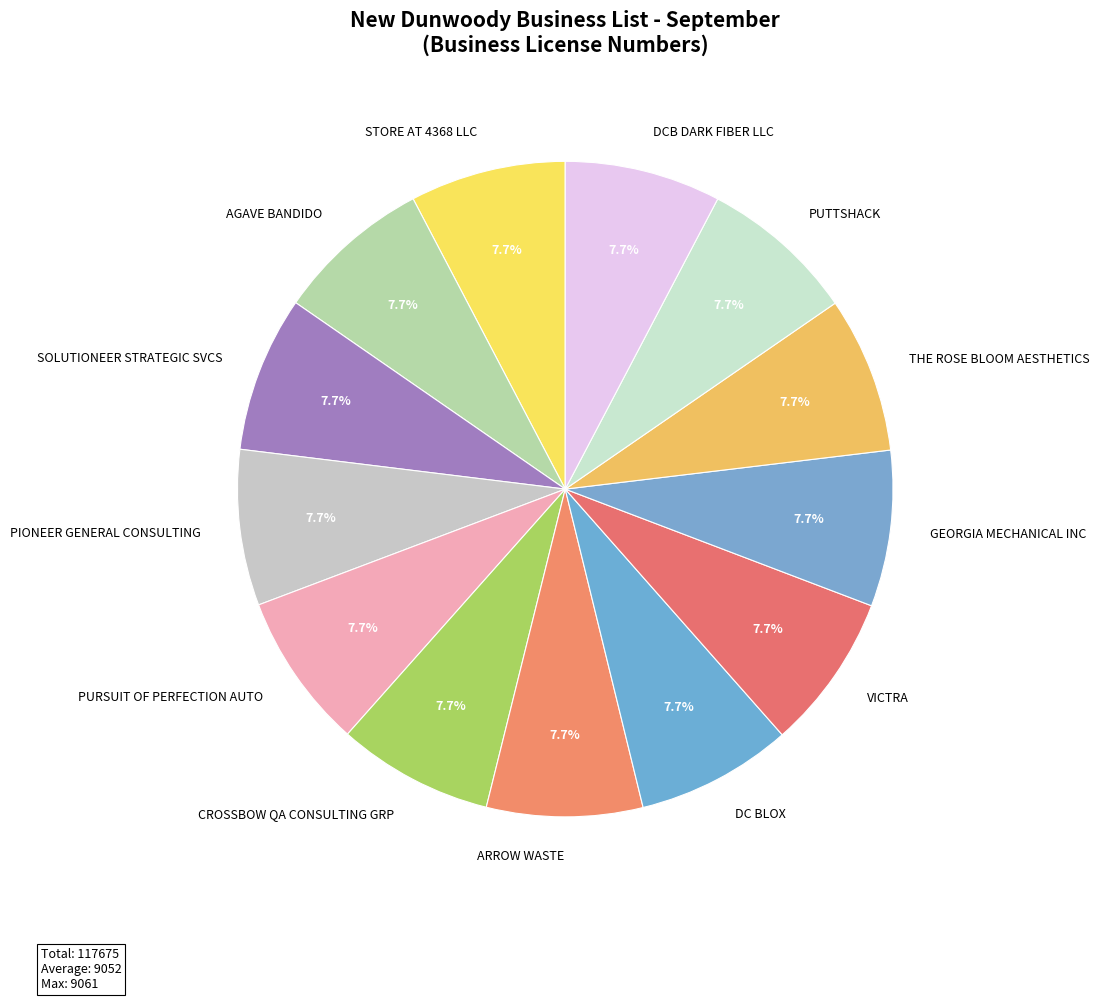

Count the number of slices in the pie.

13